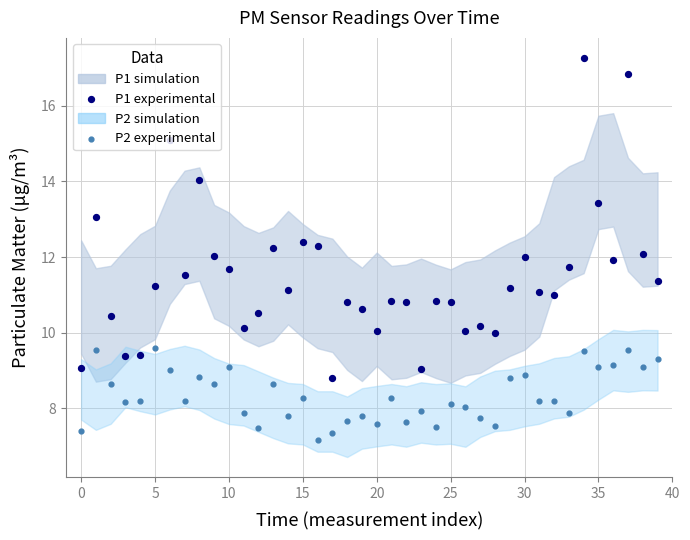

What is the total value across all series at 14?

18.9